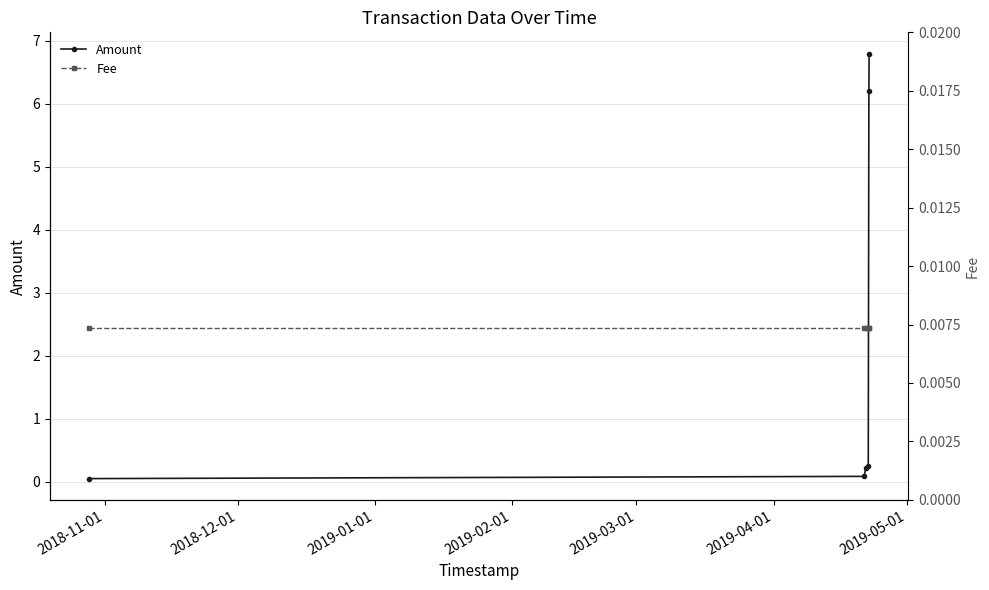

Rank the series by their maximum value, from highest to lowest.

Amount, Fee